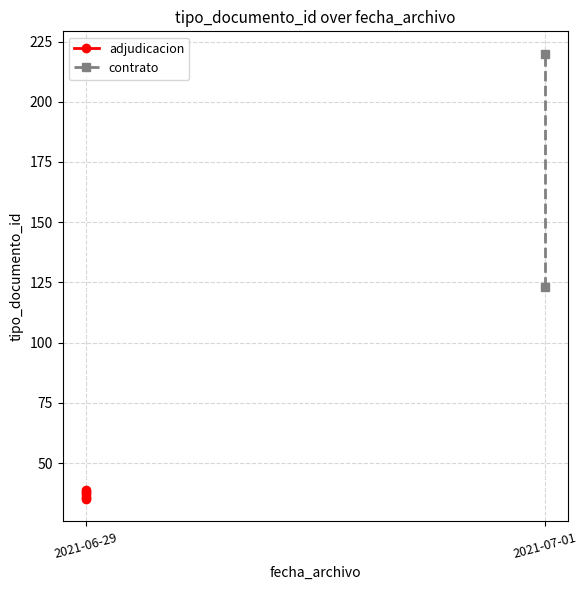

Reading left to right, extract all data points from this chart.

2021-06-29 14:13:24=35	2021-06-29 14:13:24=38	2021-06-29 14:13:24=36	2021-07-01 09:22:38=220	2021-06-29 14:13:24=39	2021-07-01 09:22:38=123	2021-06-29 14:13:24=37